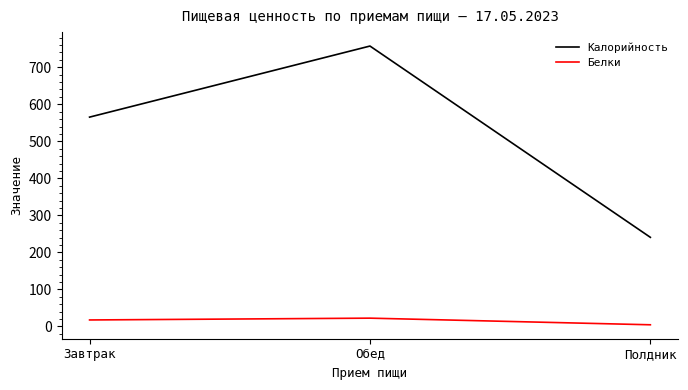

Is it true that Калорийность equals 565.4 at Завтрак?

True